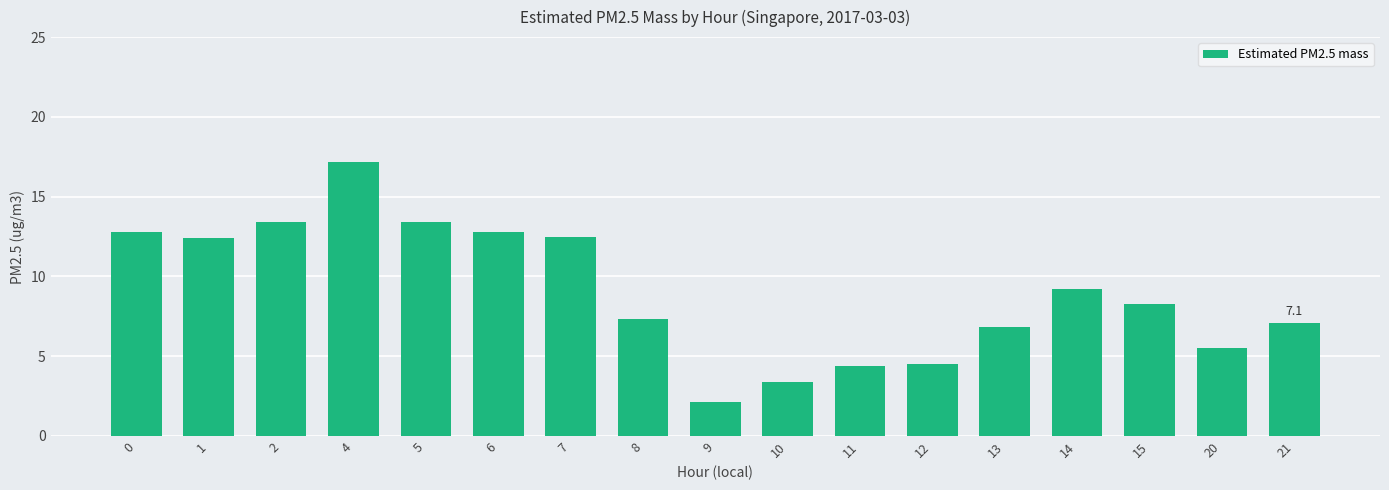

Are the bars horizontal?

No